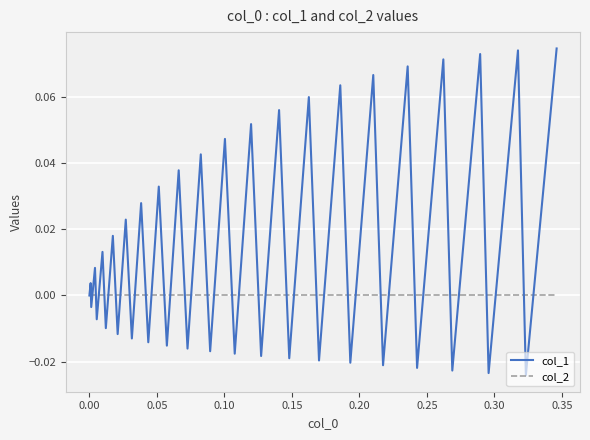

Which series has the widest spread of values?

col_1